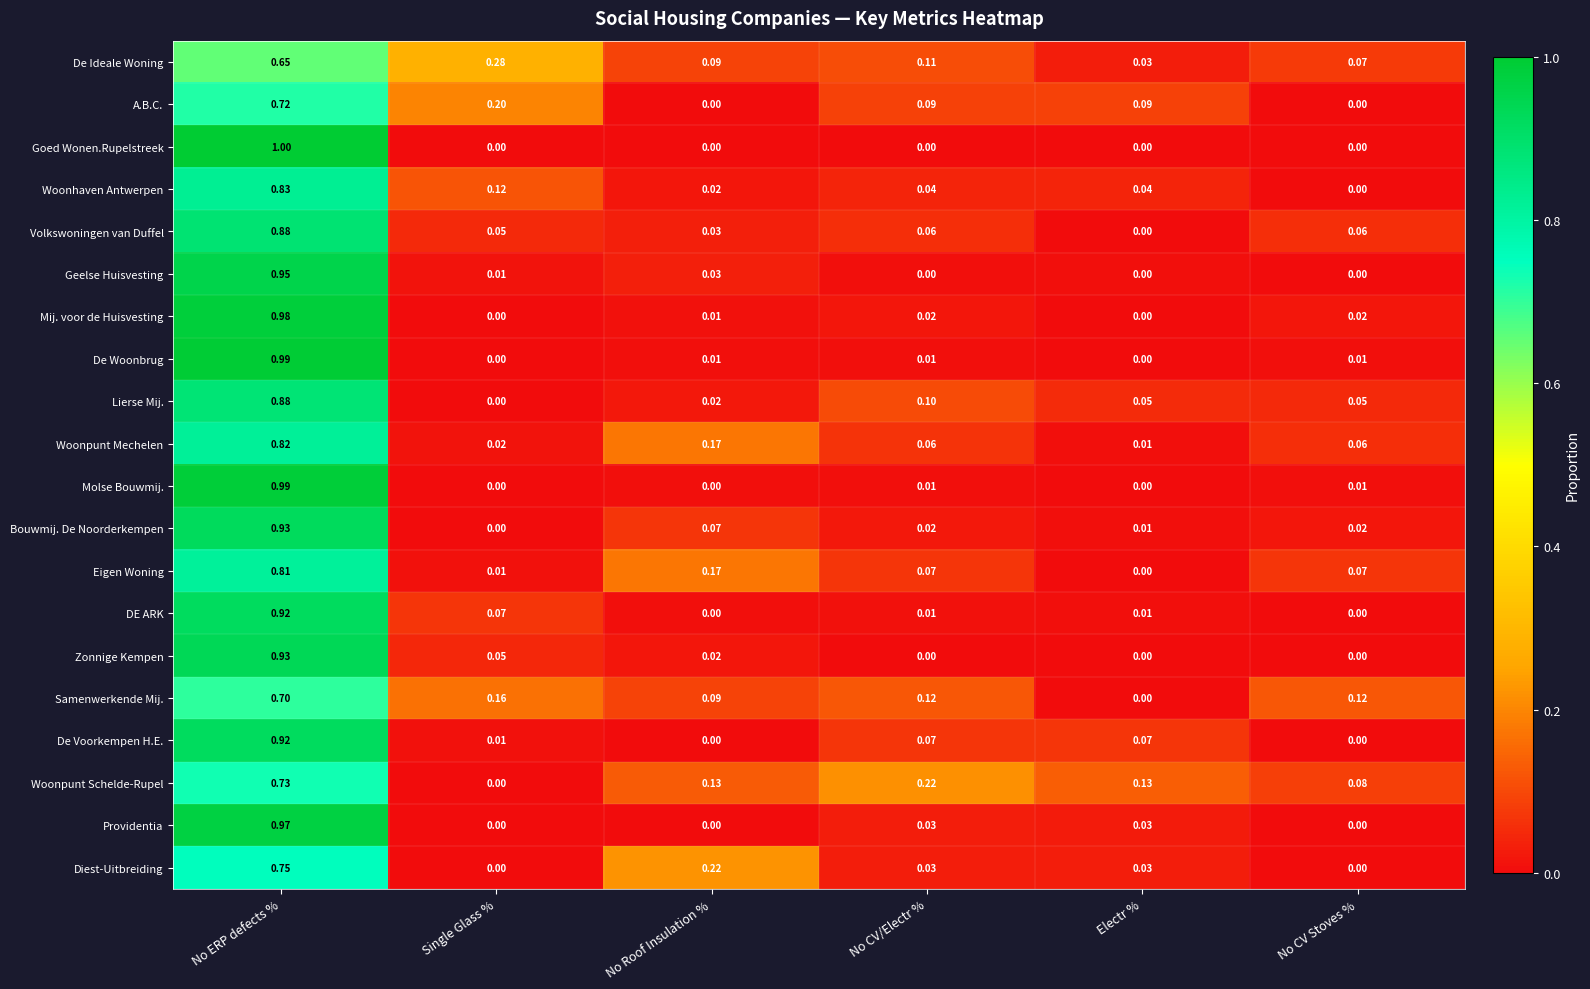

Which series has the largest total across all categories?

Woonpunt Schelde-Rupel